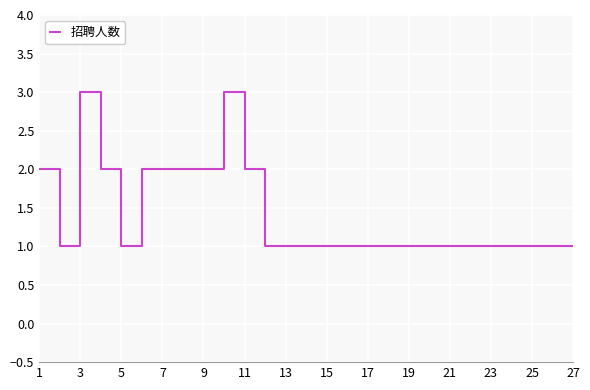

What is the greatest value displayed?

3